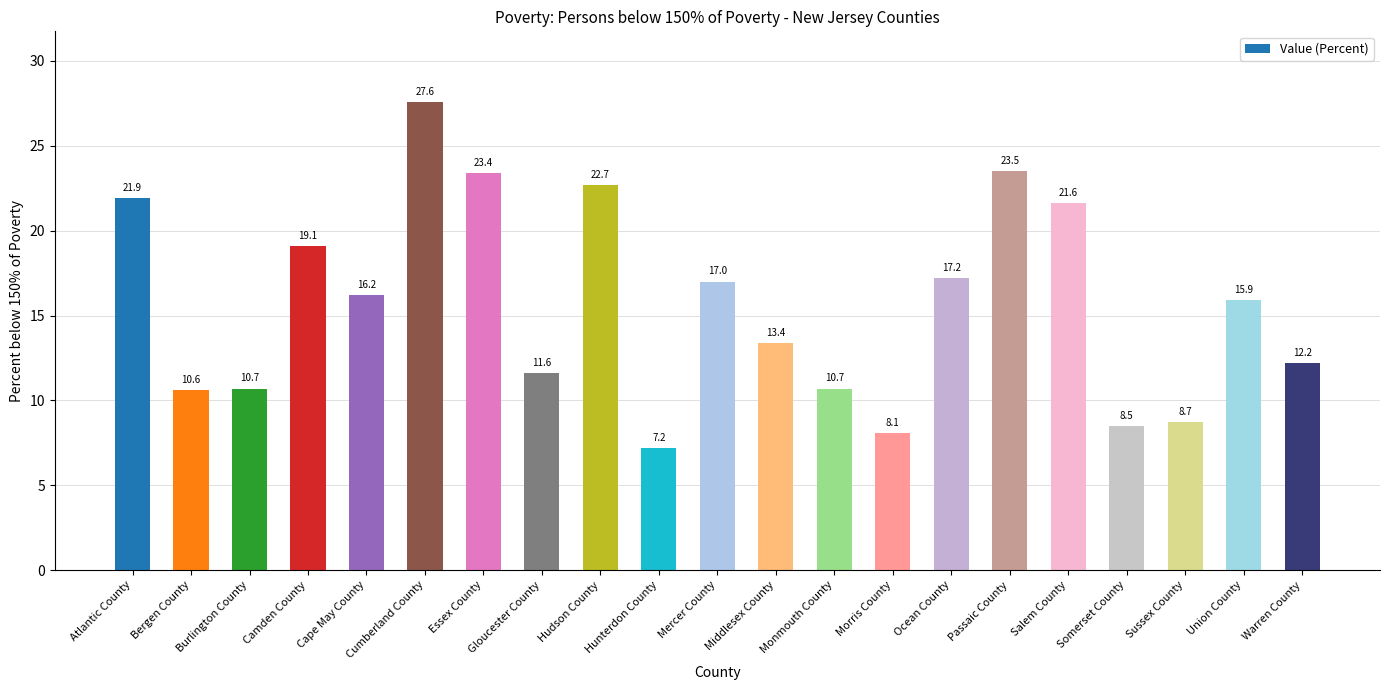

Does the chart contain any negative values?

No